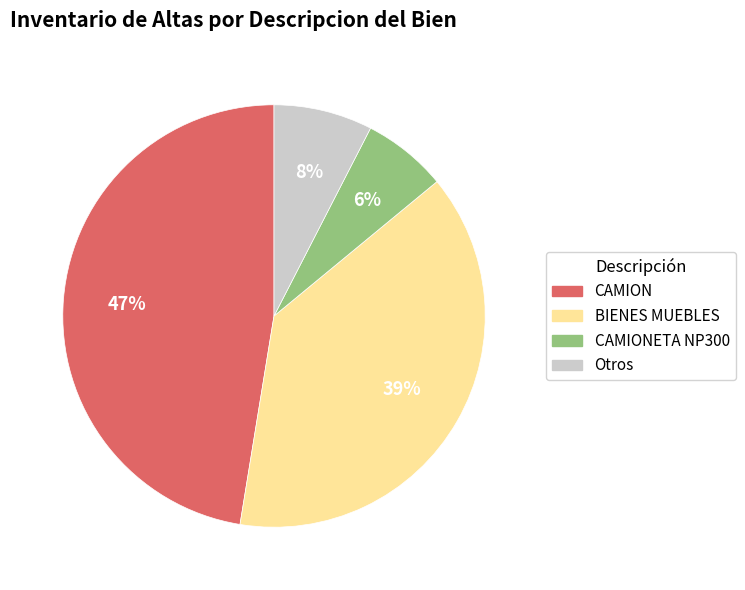

What is the largest slice in the pie chart?

CAMION